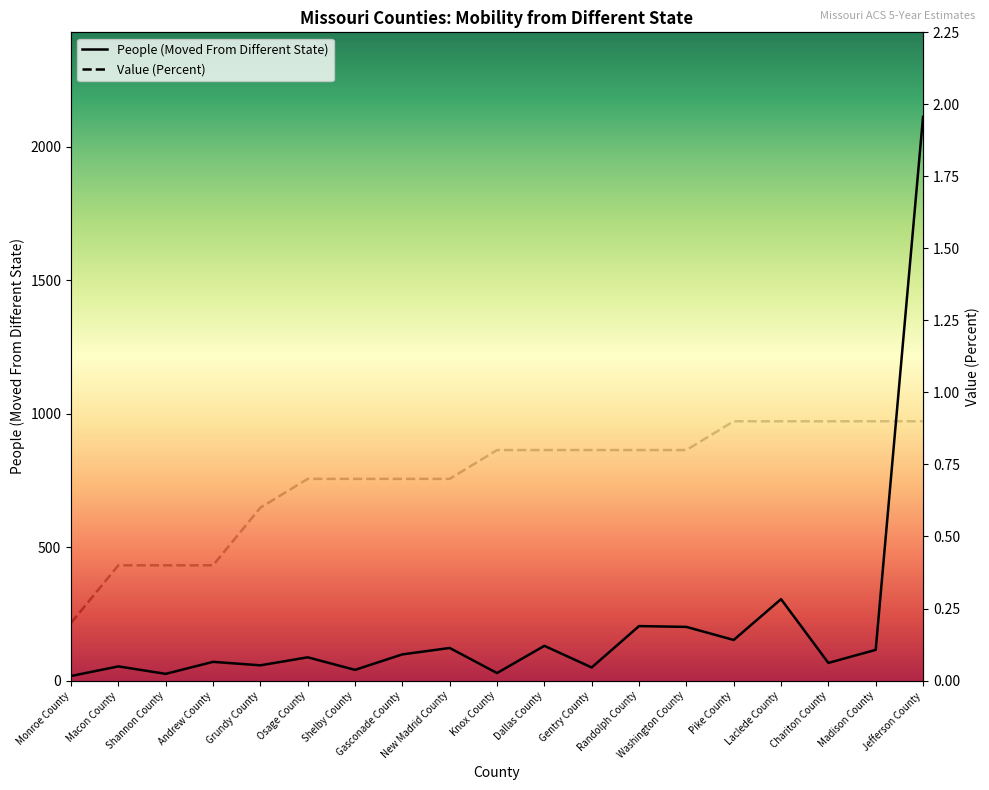

How many lines are shown in the chart?

2